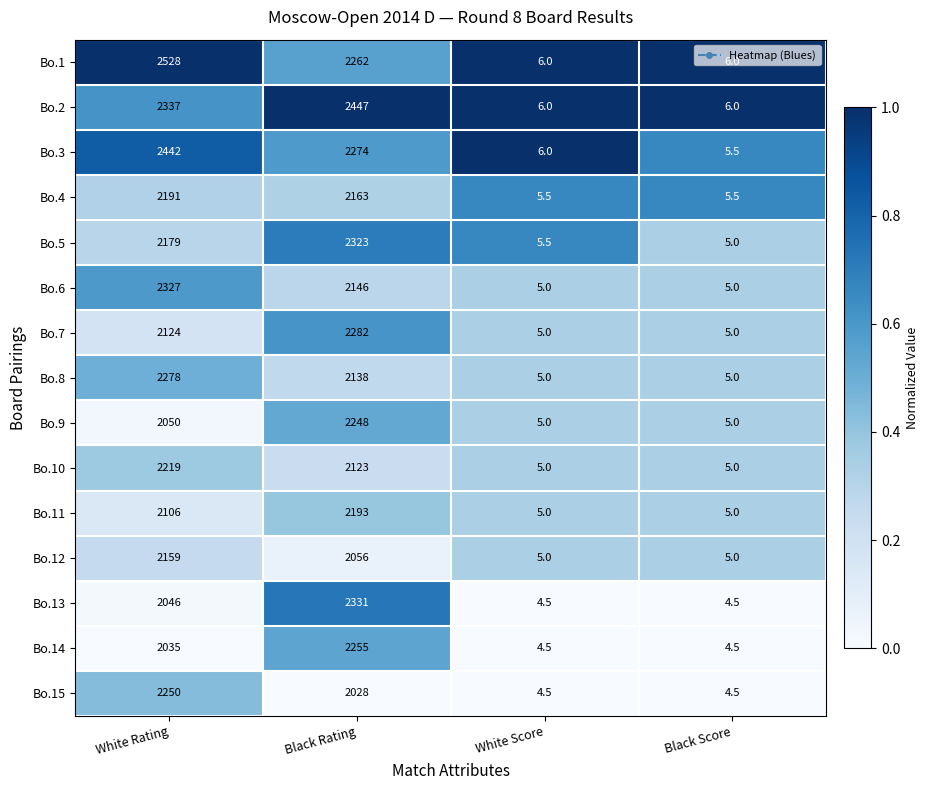

Where is Bo.11 nearest to the value 1099?

White Rating